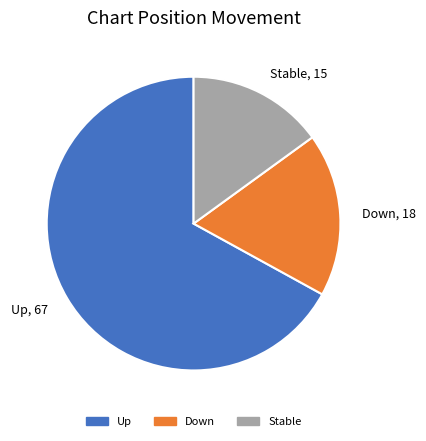

The Up slice represents 67% of the pie. True or false?

True